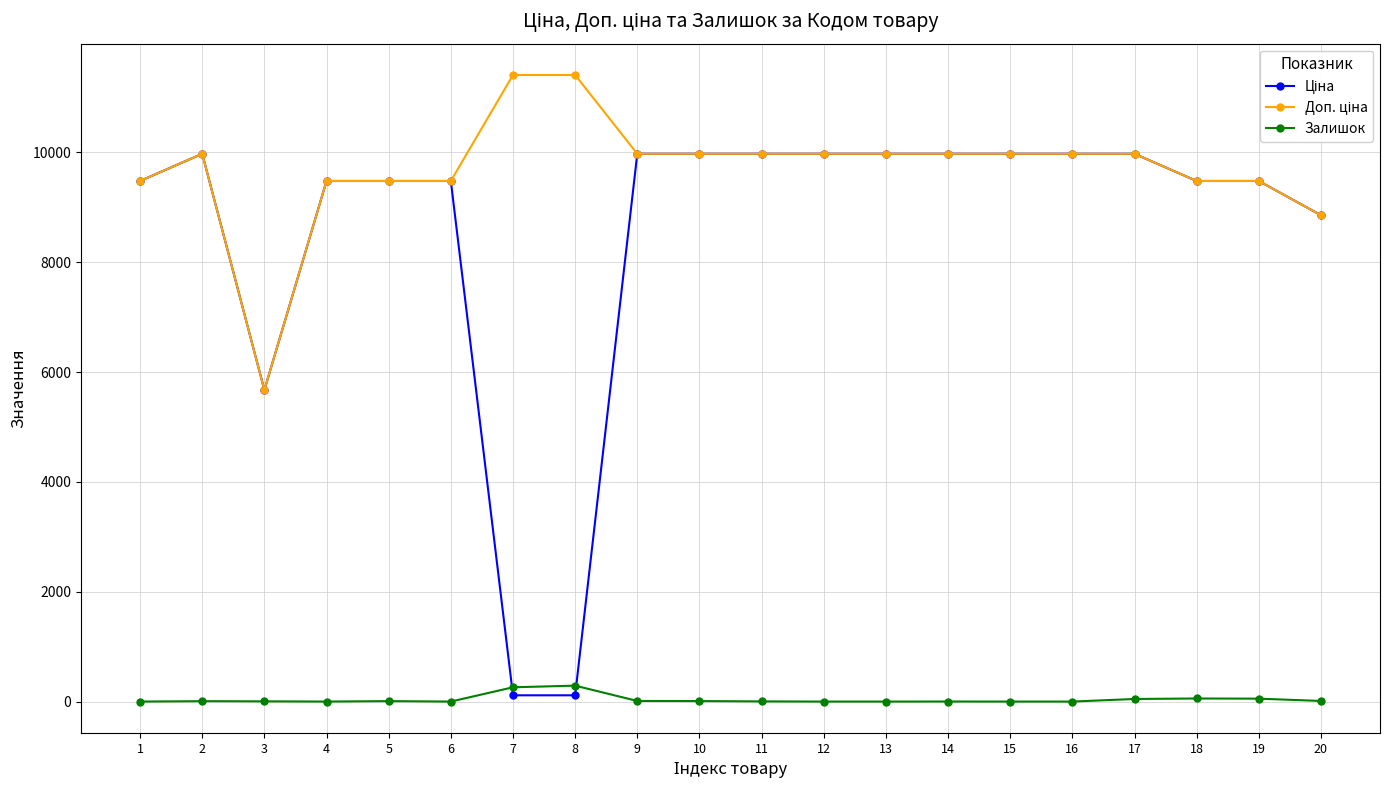

What is the spread (max minus min) of values at 1?

9480.1